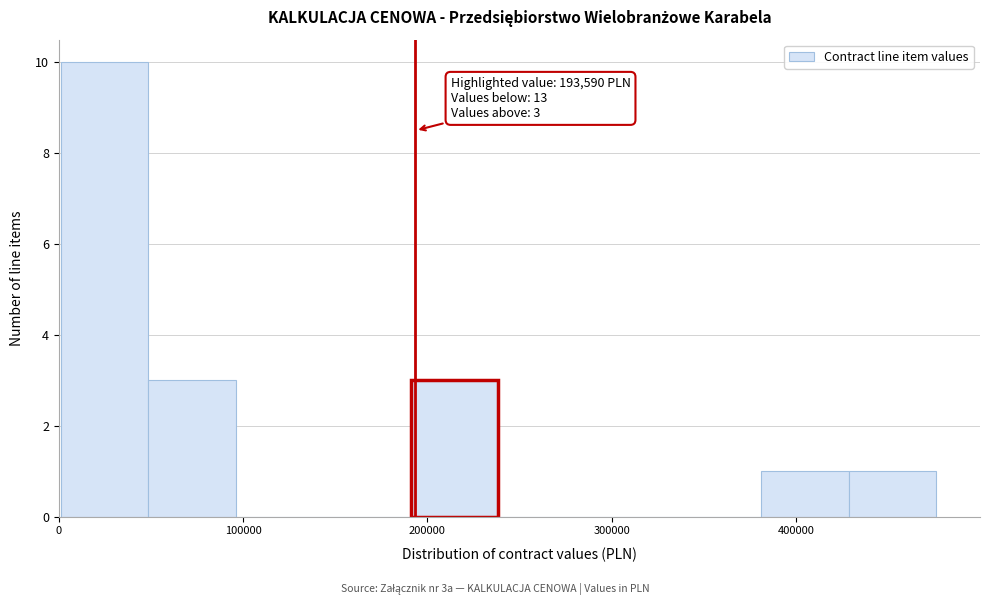

Which range on the x-axis has the tallest bar?

0 to 50000